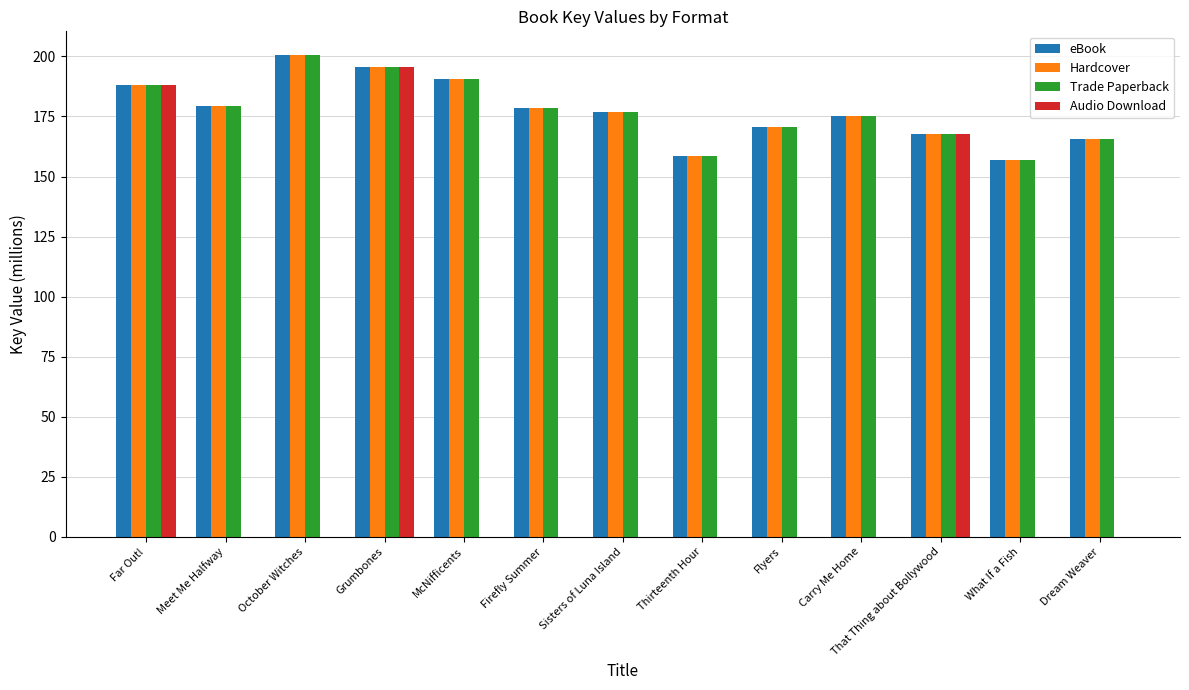

Are the bars grouped side by side (vs. stacked)?

Yes